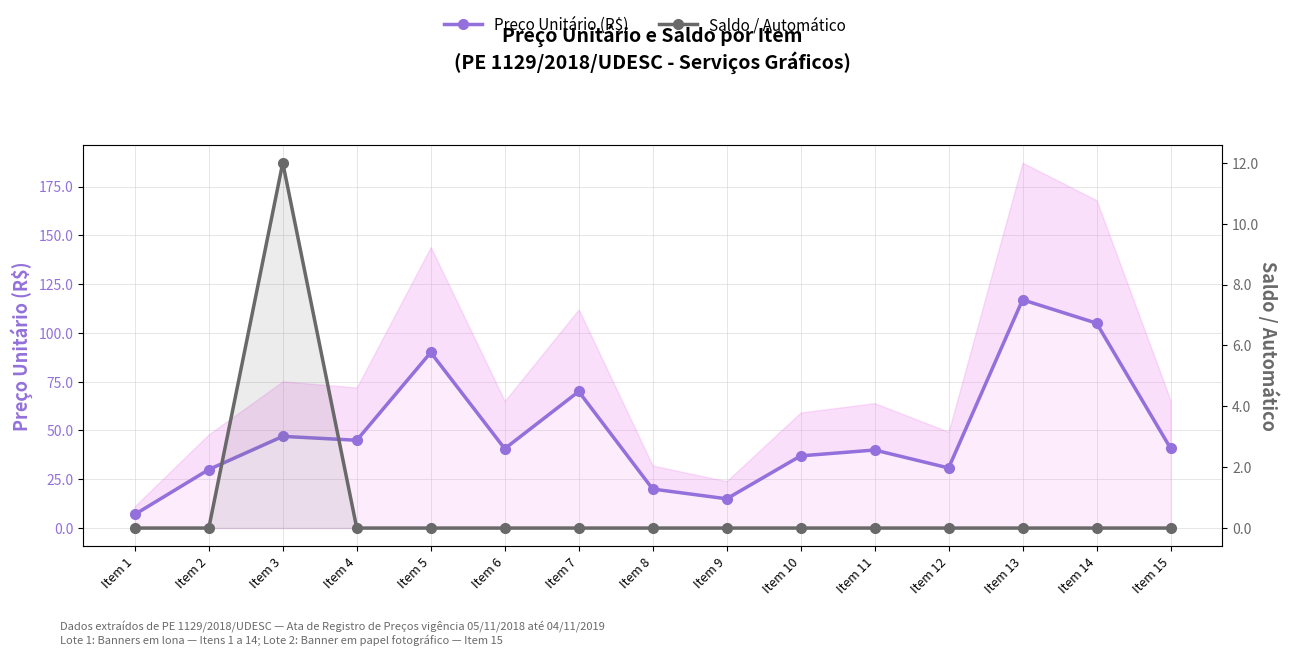

What is the difference between the highest and lowest values at Item 14?

105.0